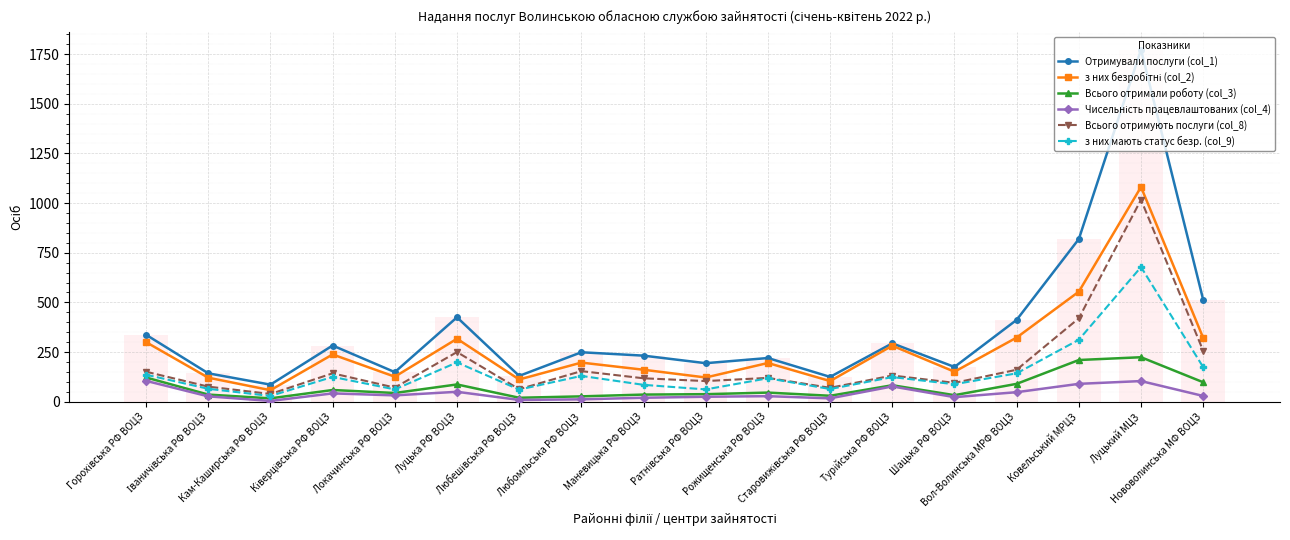

What is the difference between the maximum and minimum values in the Всього отримують послуги (col_8) series?

978